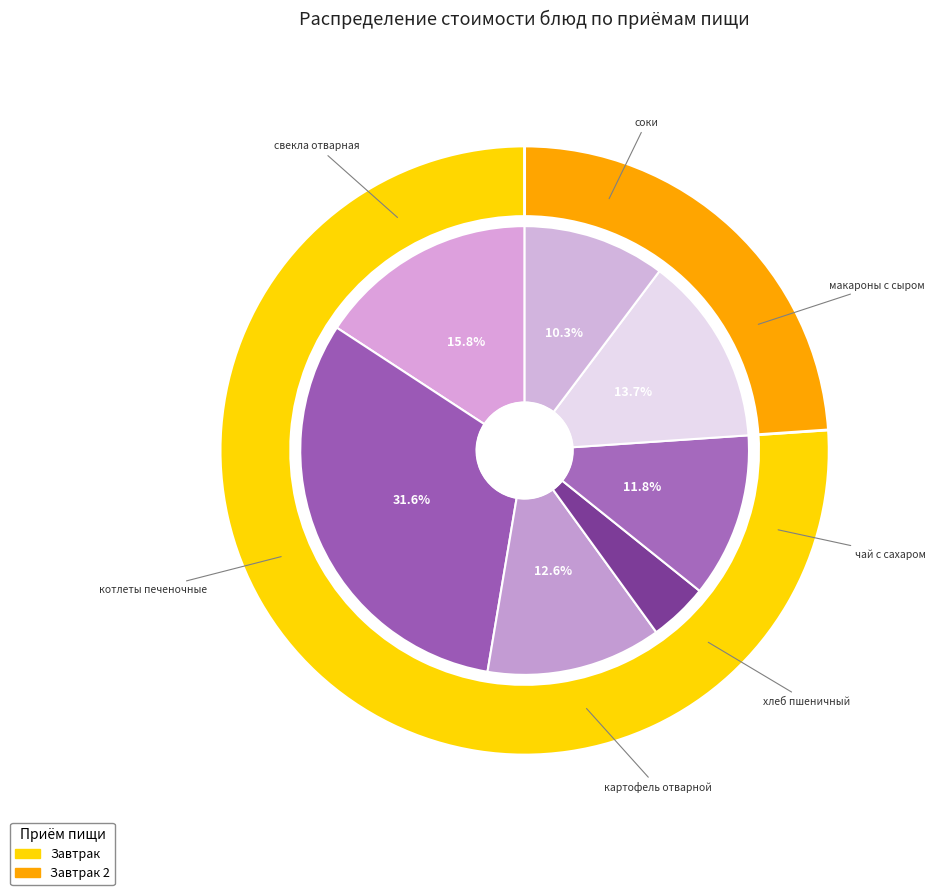

Which category has the smallest portion of the pie?

хлеб пшеничный